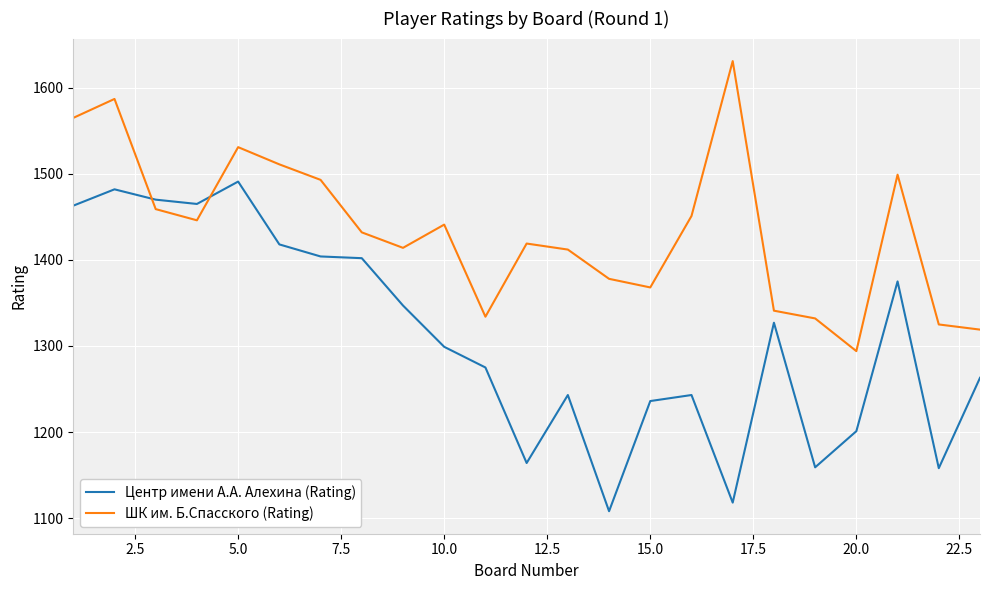

Which series ends up on top after the final intersection of ШК им. Б.Спасского (Rating) and Центр имени А.А. Алехина (Rating)?

ШК им. Б.Спасского (Rating)